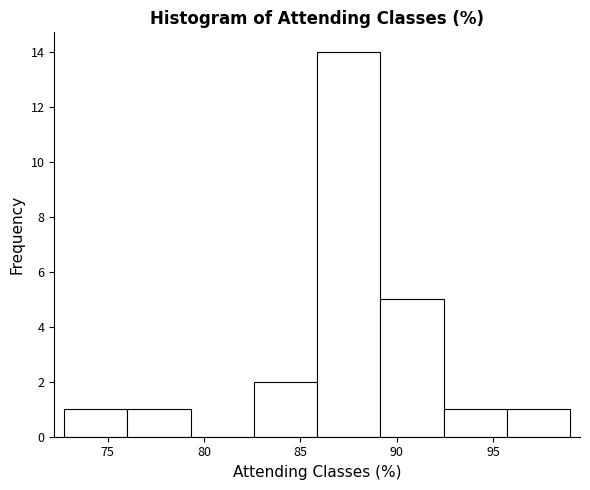

Reading left to right, list every bar in this chart as the range it spans on the x-axis followed by its height. Neither the bar edges nor the heights are printed on the chart, so give them approximately, as read against the axes.

72.5 to 76.0: 1
76.0 to 79.5: 1
79.5 to 82.5: 0
82.5 to 86.0: 2
86.0 to 89.0: 14
89.0 to 92.5: 5
92.5 to 95.5: 1
95.5 to 99.0: 1